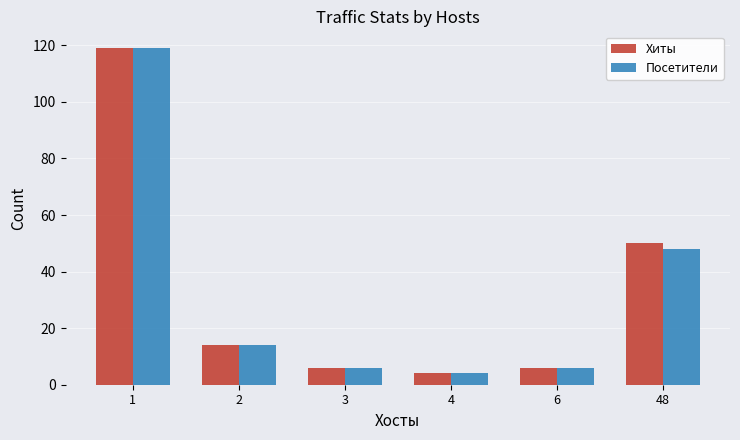

What is the value of the Хиты bar at the 4th from the left?

4